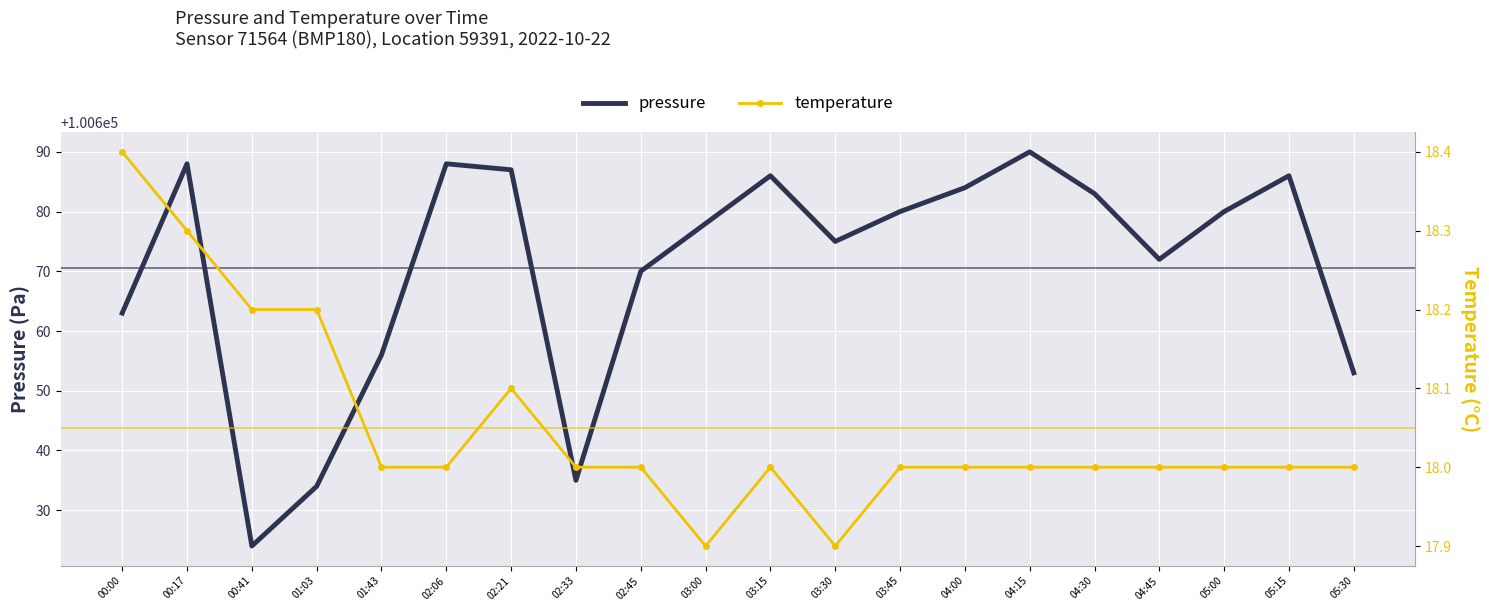

In temperature, how many points are lower than both neighbors (excluding endpoints)?

2